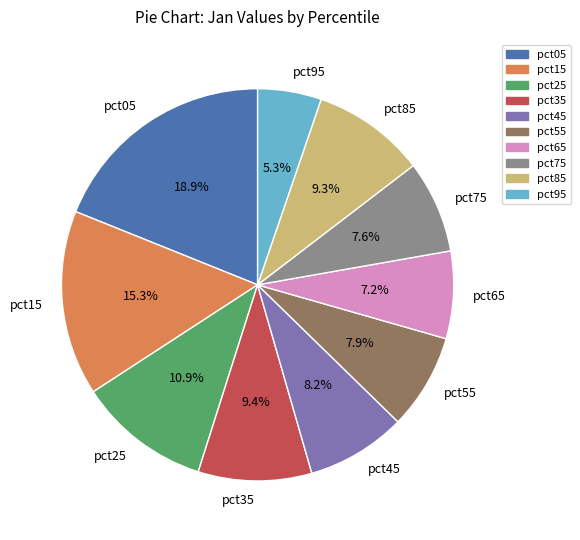

What is the total percentage of pct65 and pct95?

12.5%